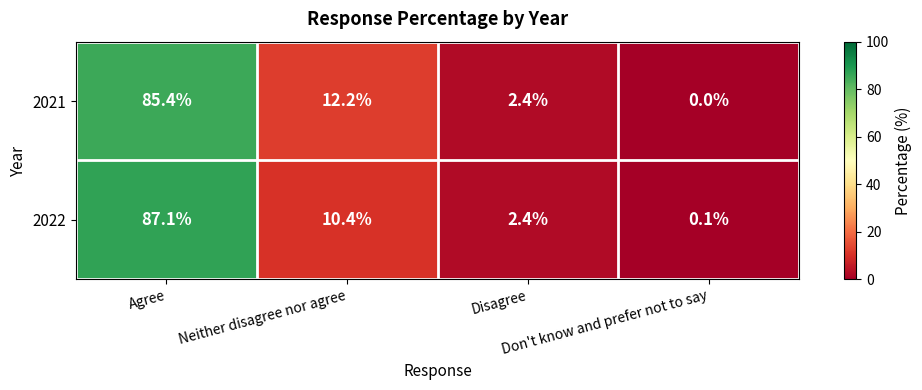

Rank the series at Agree from lowest to highest value.

2021, 2022